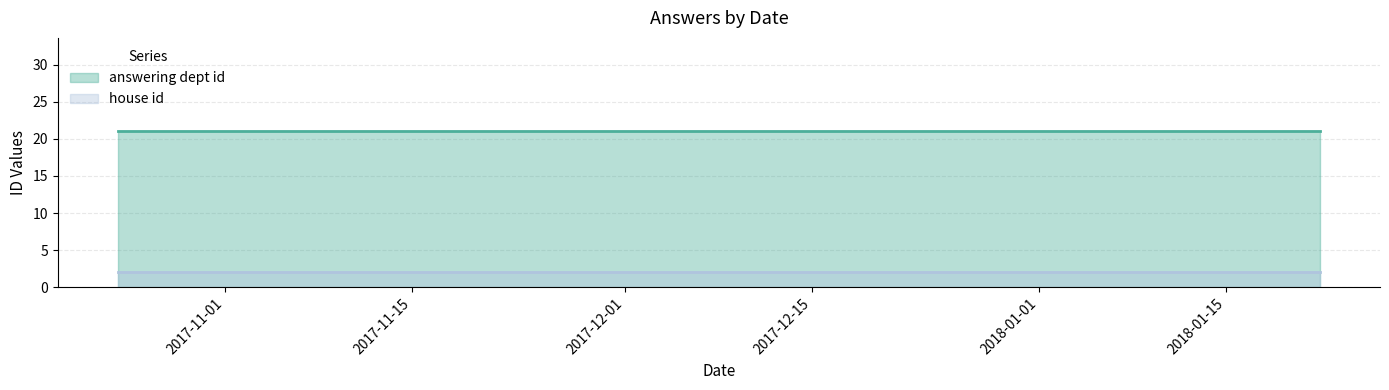

Reading left to right, transcribe all the data shown in this chart.

answering dept id: 2018-01-22=21	2017-11-20=21	2017-10-24=21
house id: 2018-01-22=2	2017-11-20=2	2017-10-24=2